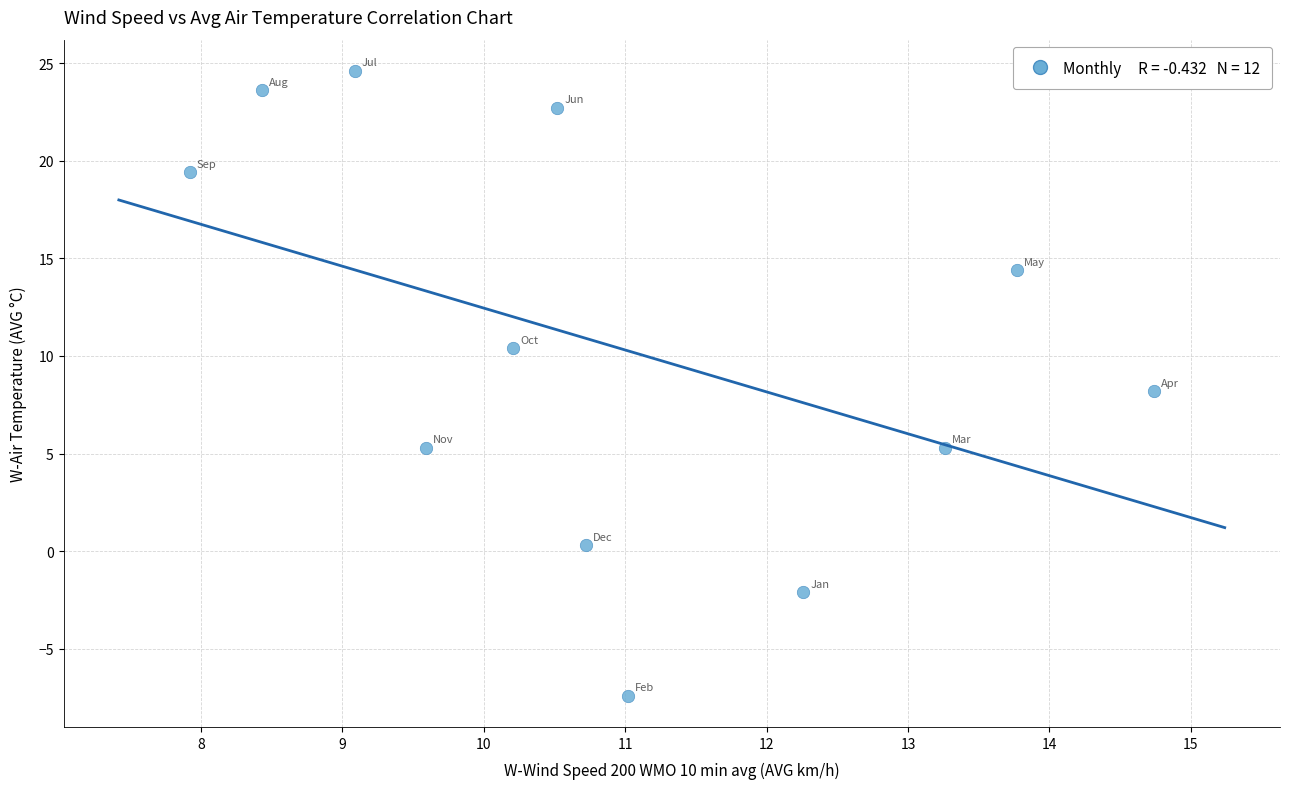

What is the average Y value?

10.4